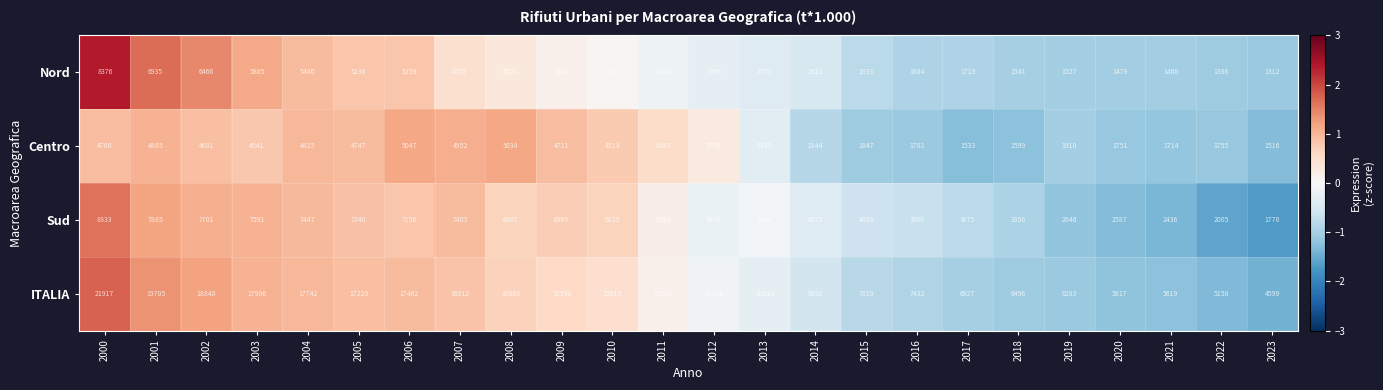

How many values in the Centro series are below 4183?

12